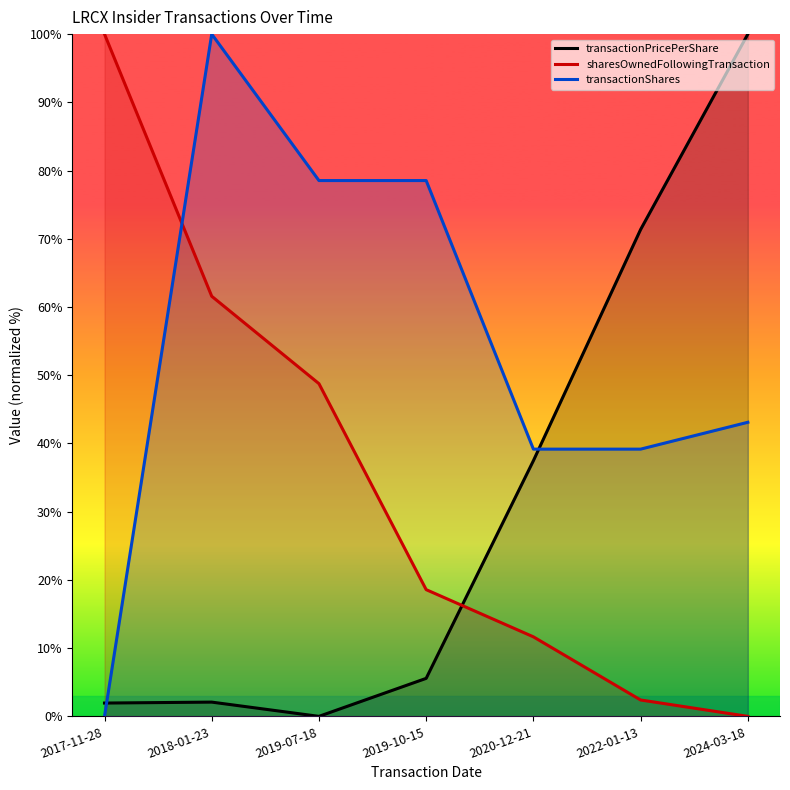

Reading right to left, list all the values displayed in this chart.

transactionPricePerShare: 100.0	71.4	37.5	5.6	0.0	2.1	2.0
sharesOwnedFollowingTransaction: 0.0	2.4	11.7	18.6	48.8	61.6	100.0
transactionShares: 43.1	39.2	39.2	78.5	78.5	100.0	0.0